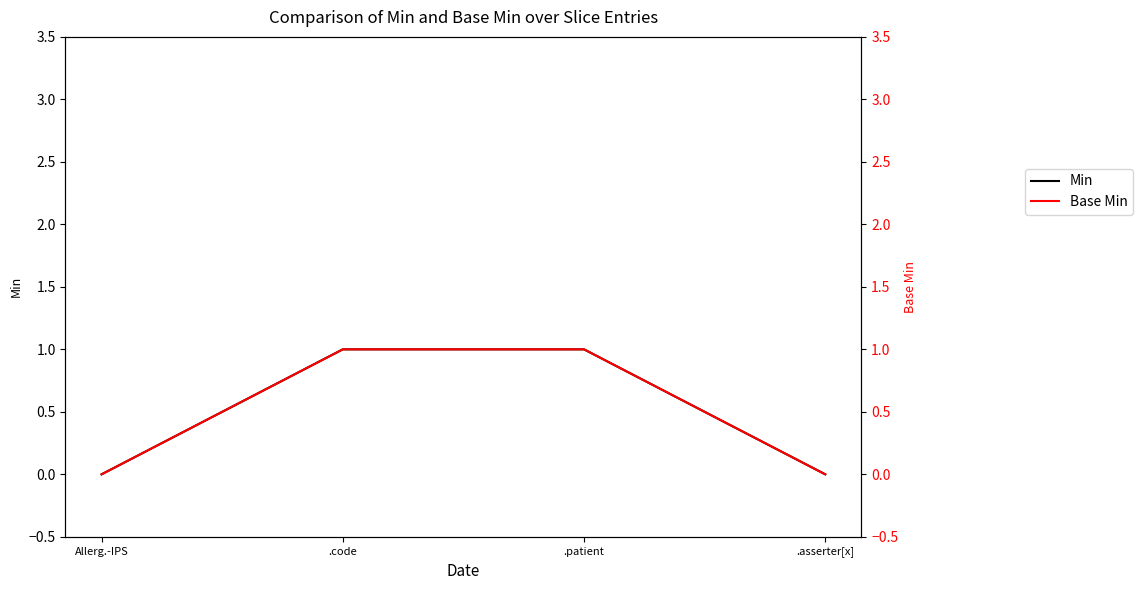

True or false: Min has more than 0 points higher than both neighbors.

False